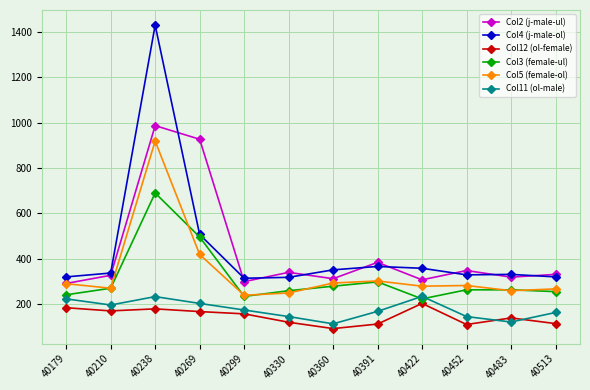

How many categories are shown in the chart?

12